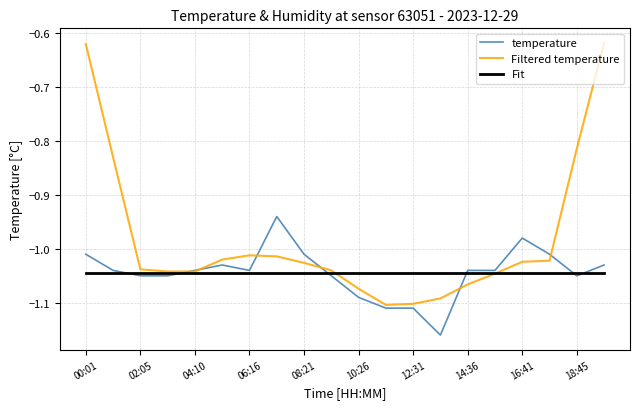

Which series has the widest spread of values?

Filtered temperature